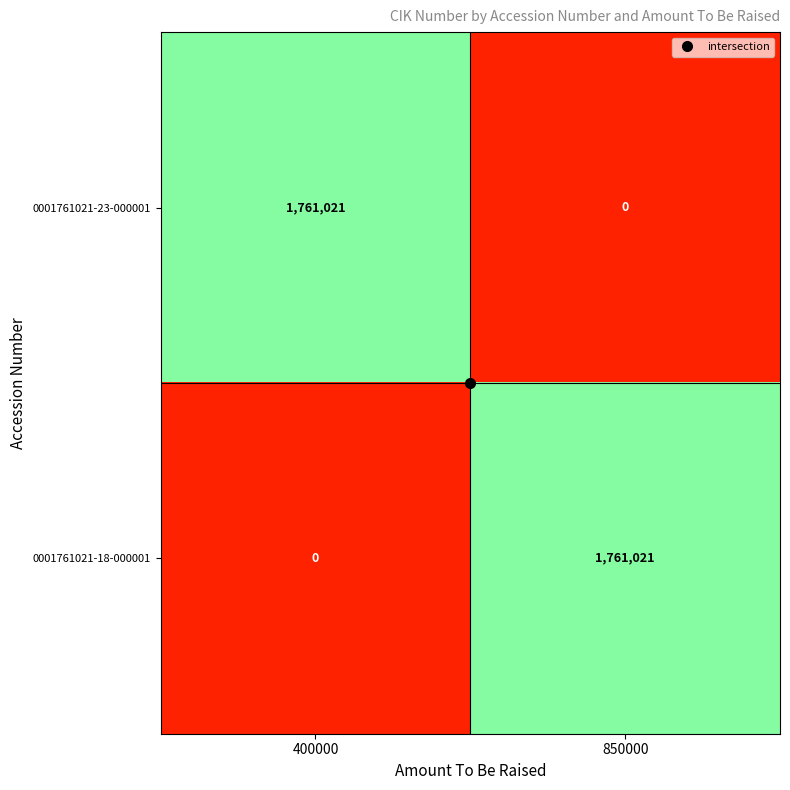

Where is 0001761021-23-000001 nearest to the value 880510?

850000